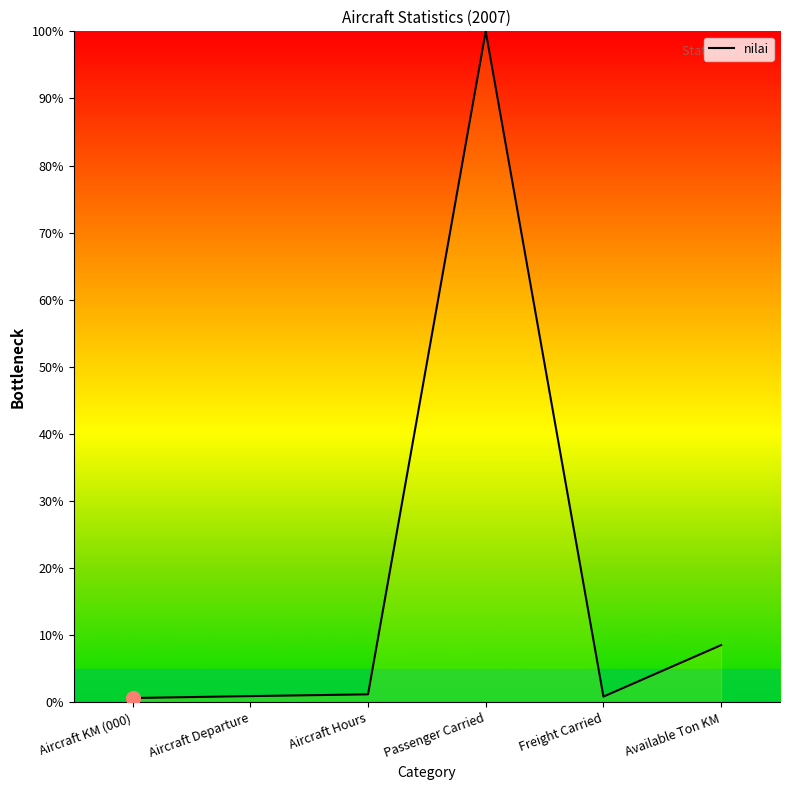

What is the change in value from Aircraft Hours to Passenger Carried?

+98.8